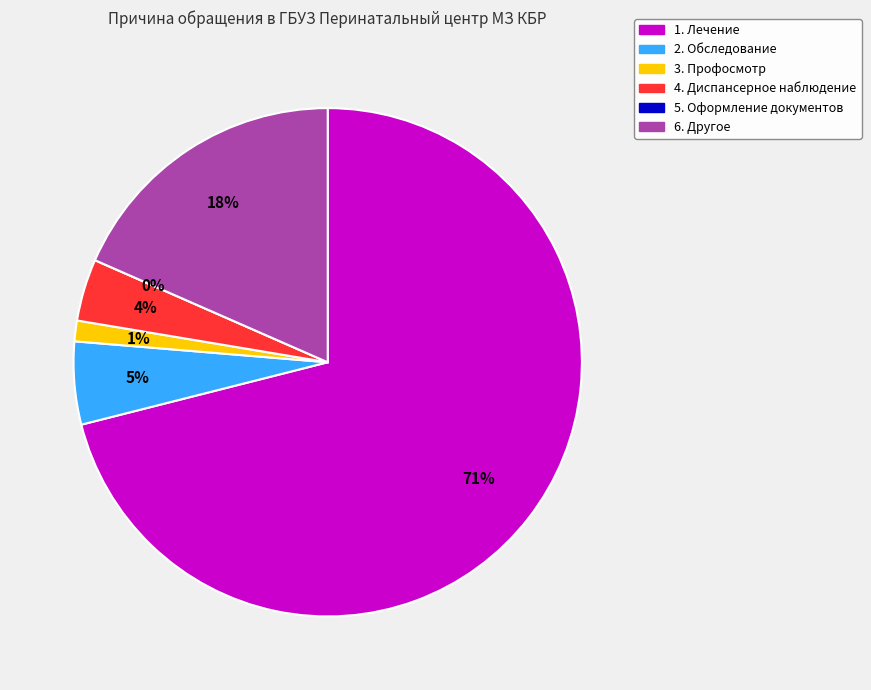

To the nearest percent, what is the average slice percentage?

17%